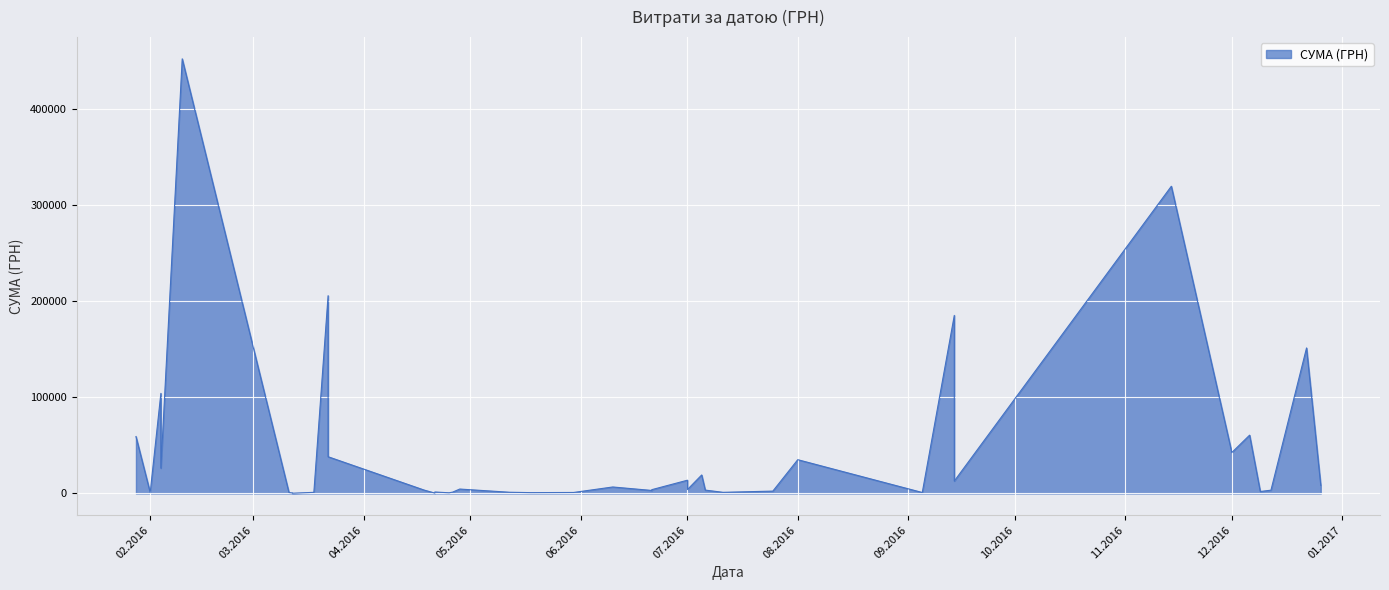

The chart shows a value of 3420.0 at 12.12.2016. True or false?

True